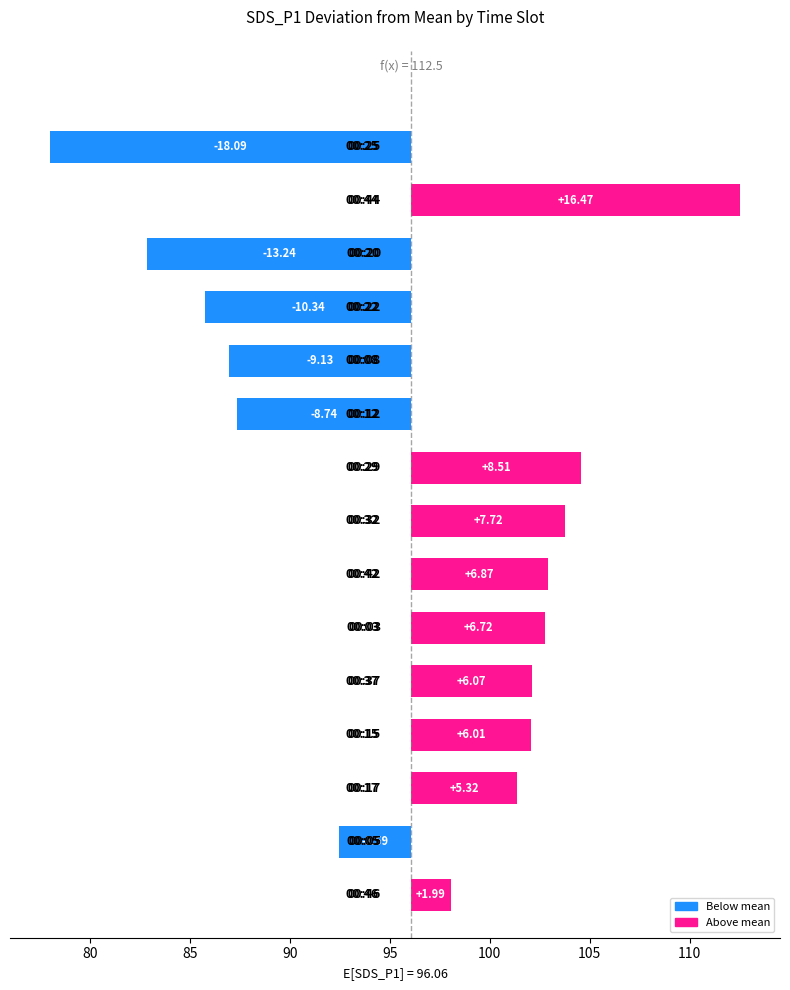

What is the greatest value displayed?

112.5